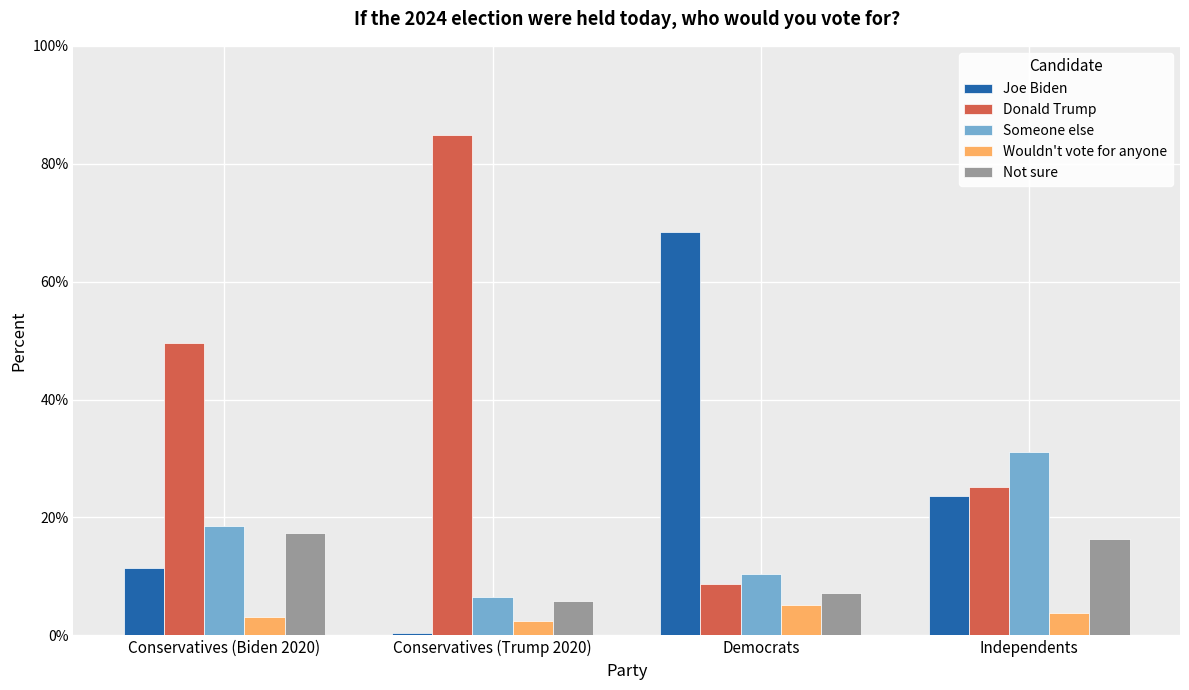

What is the sum of all Wouldn't vote for anyone values?

0.1